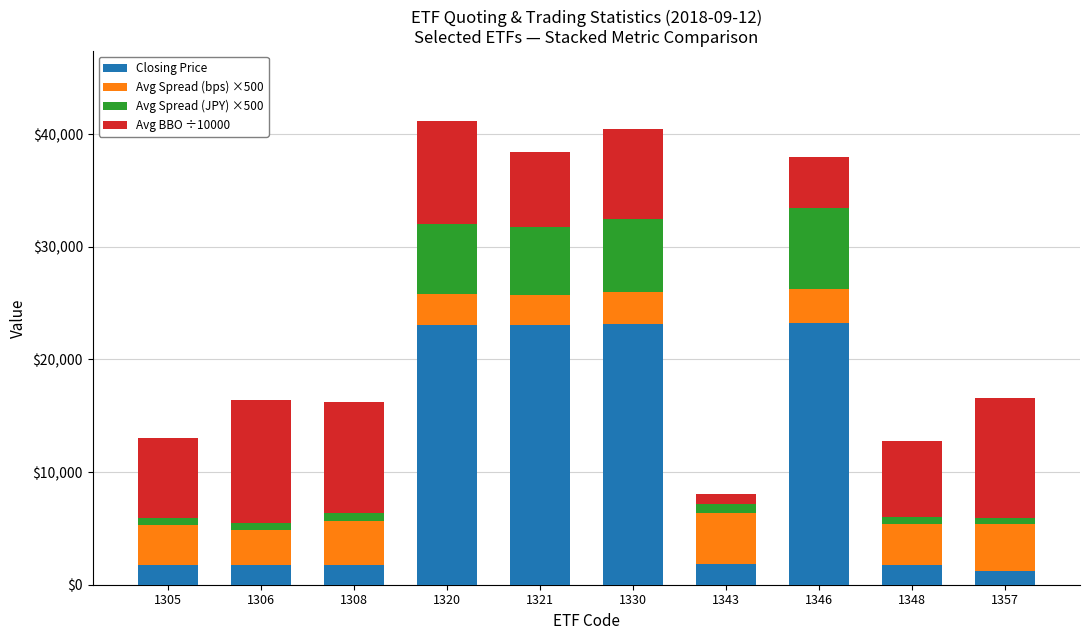

What is the sum of all Closing Price values?

102462.0